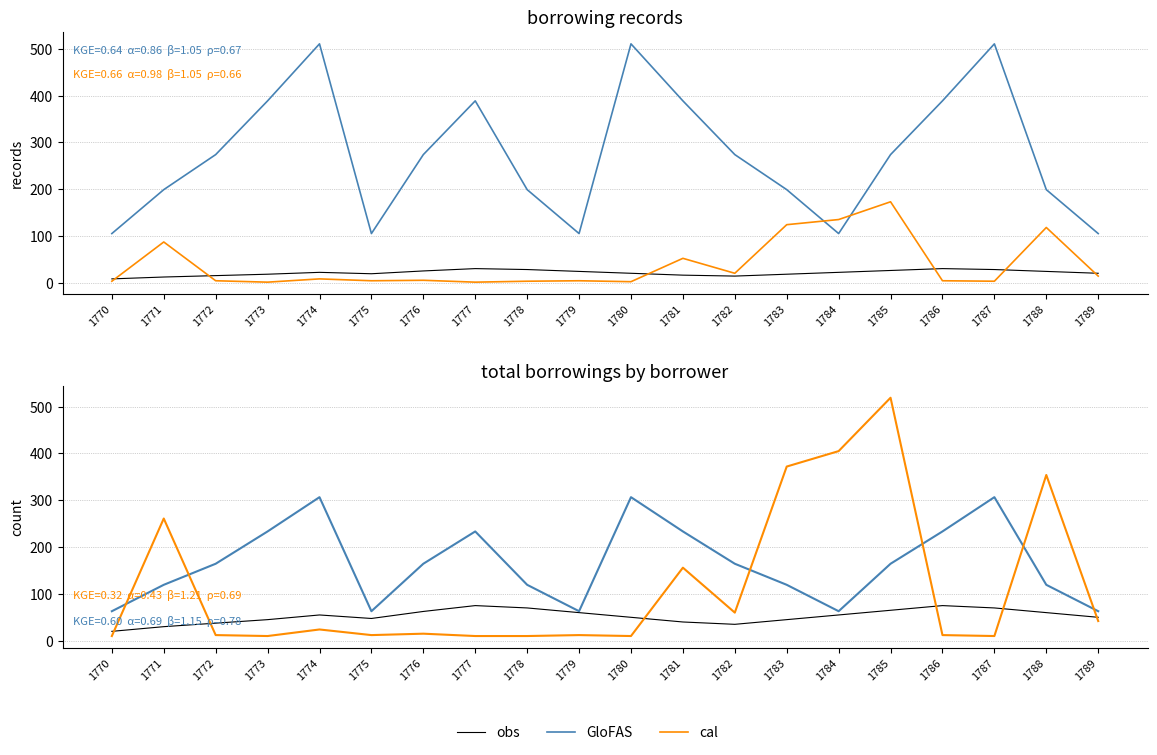

What is the sum of the obs values at 1783 and 1774?

100.0